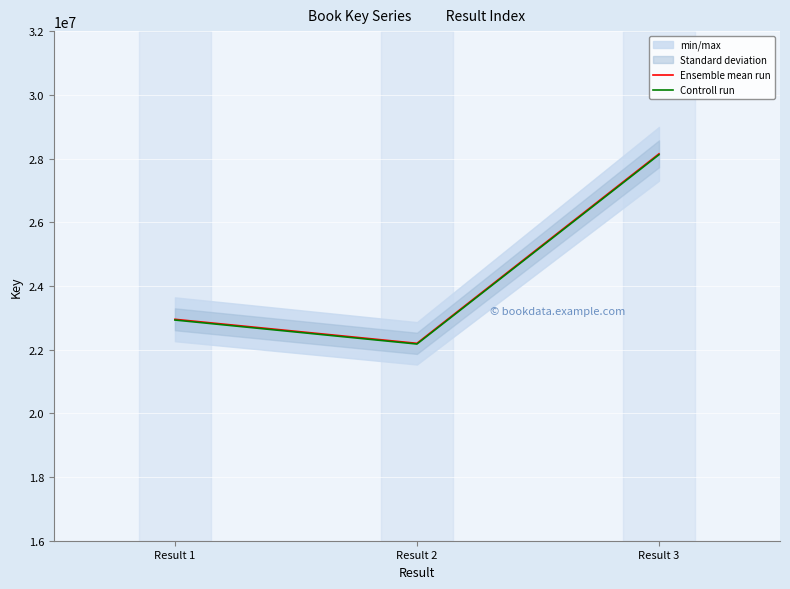

Is the value of Ensemble mean run at Result 2 greater than the value of Controll run at Result 3?

No